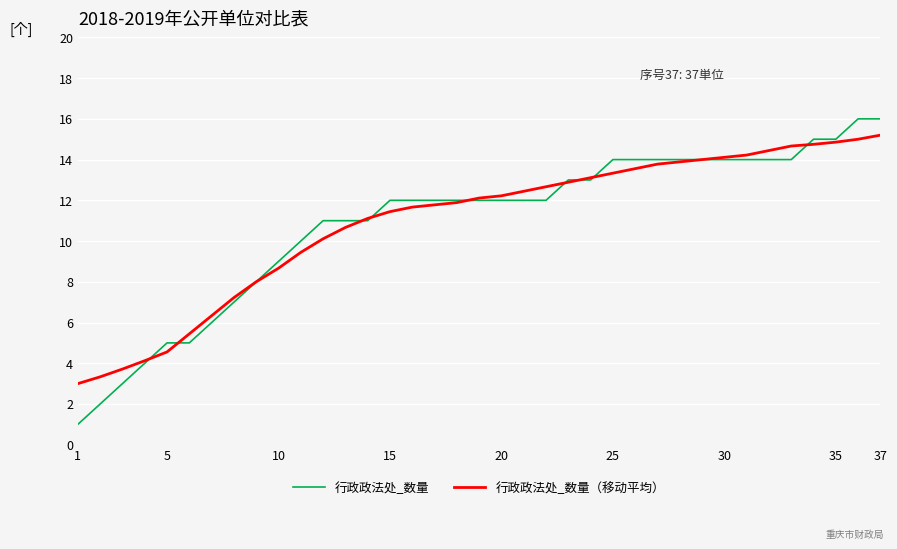

Which series has the widest spread of values?

行政政法处_数量